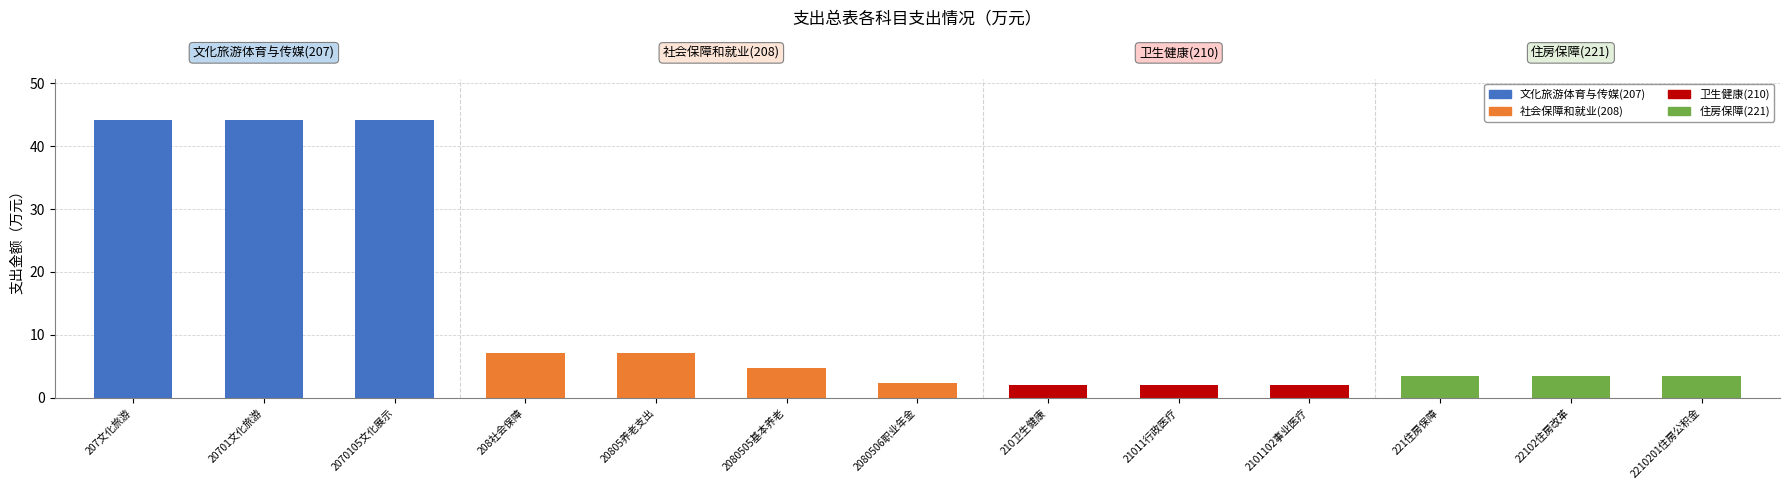

Reading left to right, what are all the values shown in this chart?

44.1	44.1	44.1	7.1	7.1	4.7	2.4	2.0	2.0	2.0	3.5	3.5	3.5